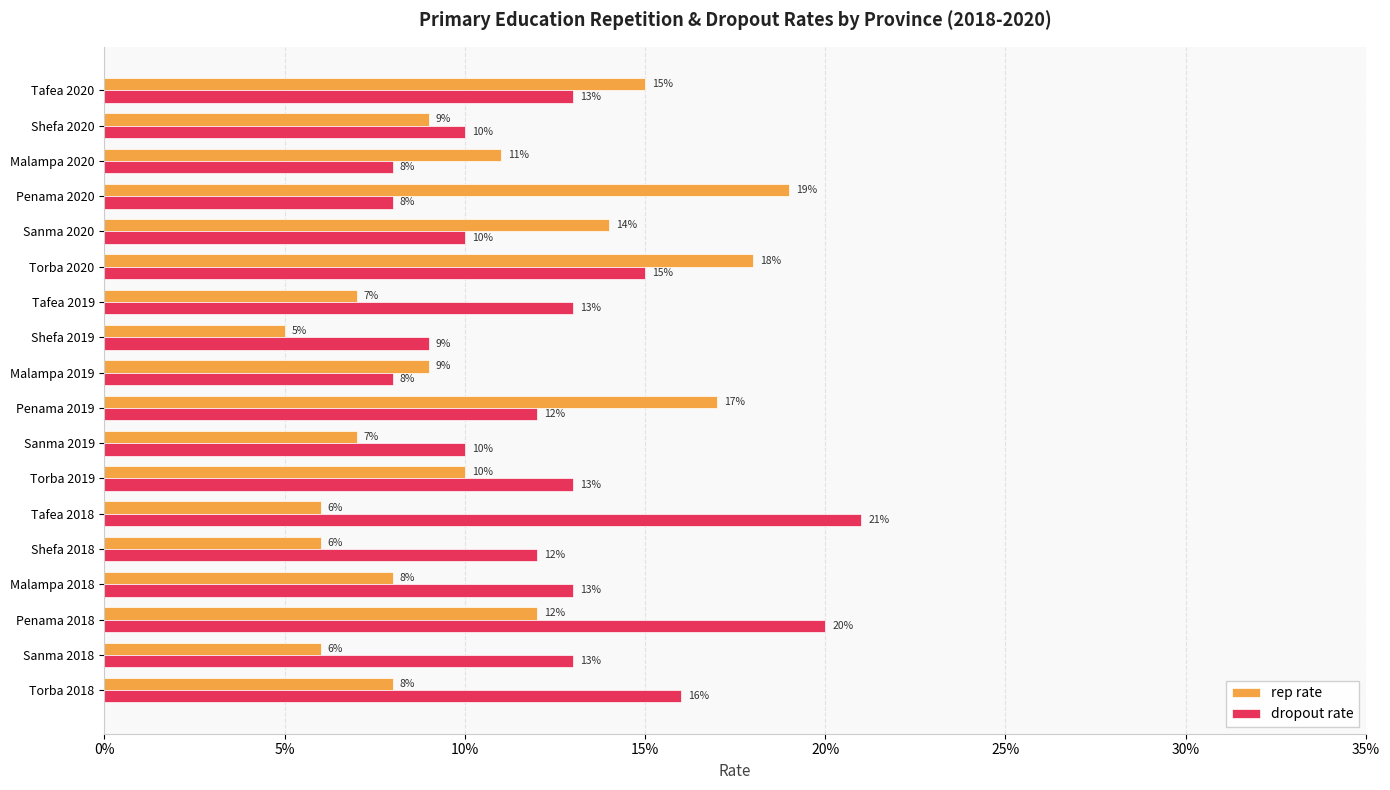

Reading left to right, transcribe all the data shown in this chart.

rep rate: 0.1	0.1	0.1	0.1	0.1	0.1	0.1	0.1	0.2	0.1	0.1	0.1	0.2	0.1	0.2	0.1	0.1	0.1
dropout rate: 0.2	0.1	0.2	0.1	0.1	0.2	0.1	0.1	0.1	0.1	0.1	0.1	0.1	0.1	0.1	0.1	0.1	0.1